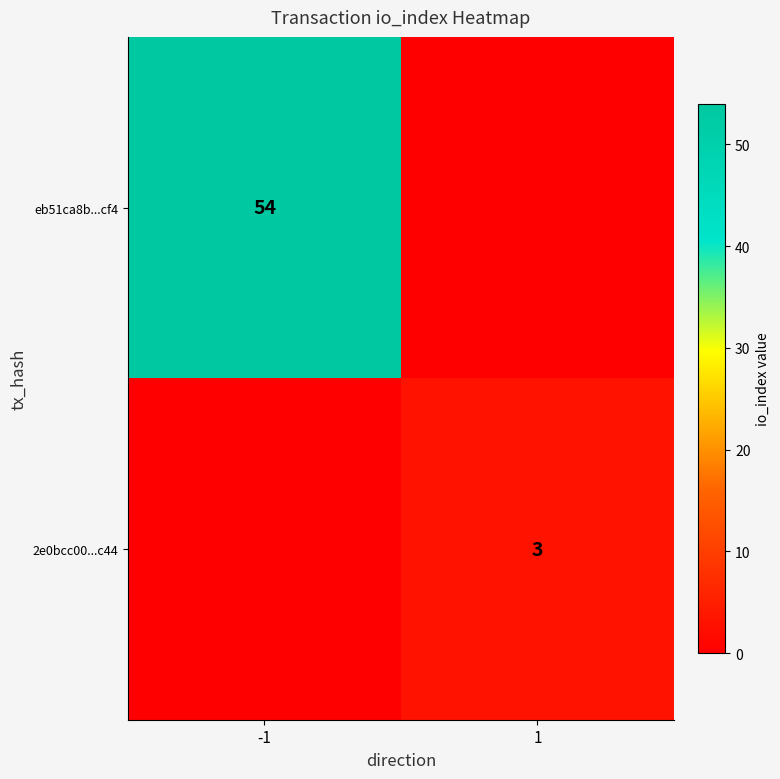

Is the value of eb51ca8b...cf4 at -1 greater than the value of 2e0bcc00...c44 at 1?

Yes